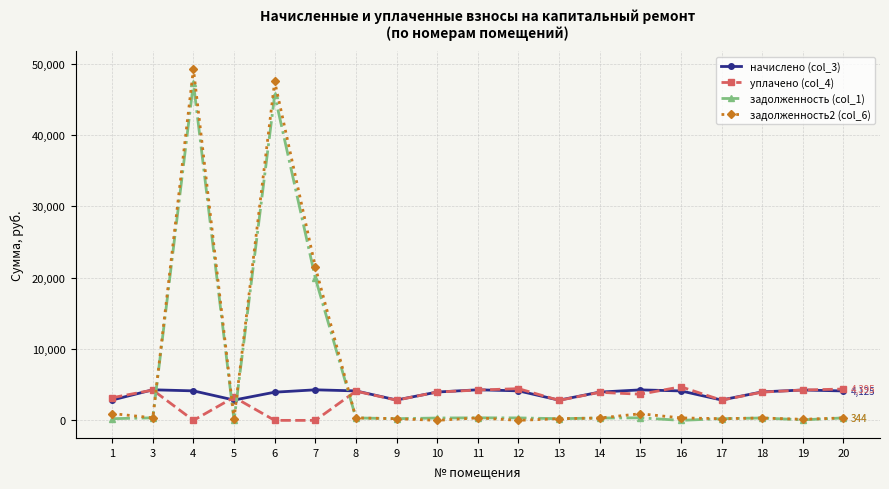

True or false: начислено (col_3) has a value of 3949.7 at 6.

True